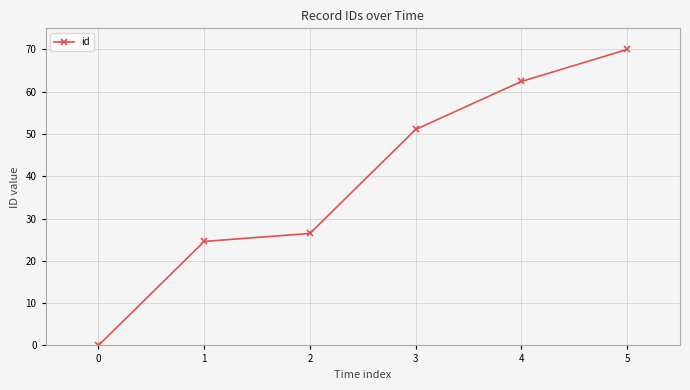

What is the value of the 2nd point from the left?

24.6